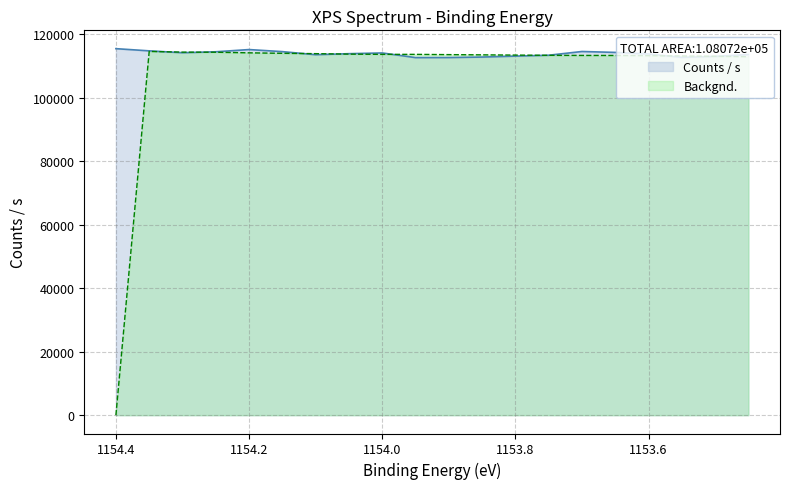

Does the chart have visible grid lines?

Yes